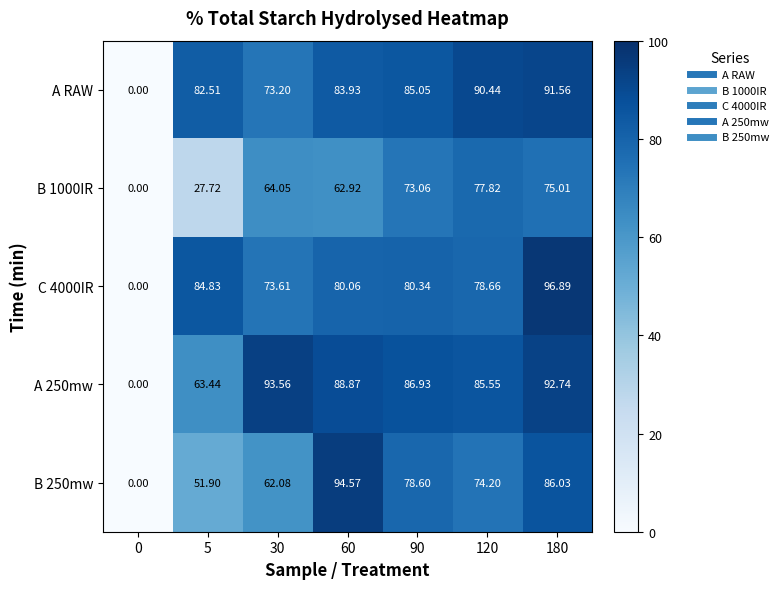

Reading left to right, list all the values displayed in this chart.

A RAW: 0=0.0	5=82.5	30=73.2	60=83.9	90=85.0	120=90.4	180=91.6
B 1000IR: 0=0.0	5=27.7	30=64.0	60=62.9	90=73.1	120=77.8	180=75.0
C 4000IR: 0=0.0	5=84.8	30=73.6	60=80.1	90=80.3	120=78.7	180=96.9
A 250mw: 0=0.0	5=63.4	30=93.6	60=88.9	90=86.9	120=85.5	180=92.7
B 250mw: 0=0.0	5=51.9	30=62.1	60=94.6	90=78.6	120=74.2	180=86.0